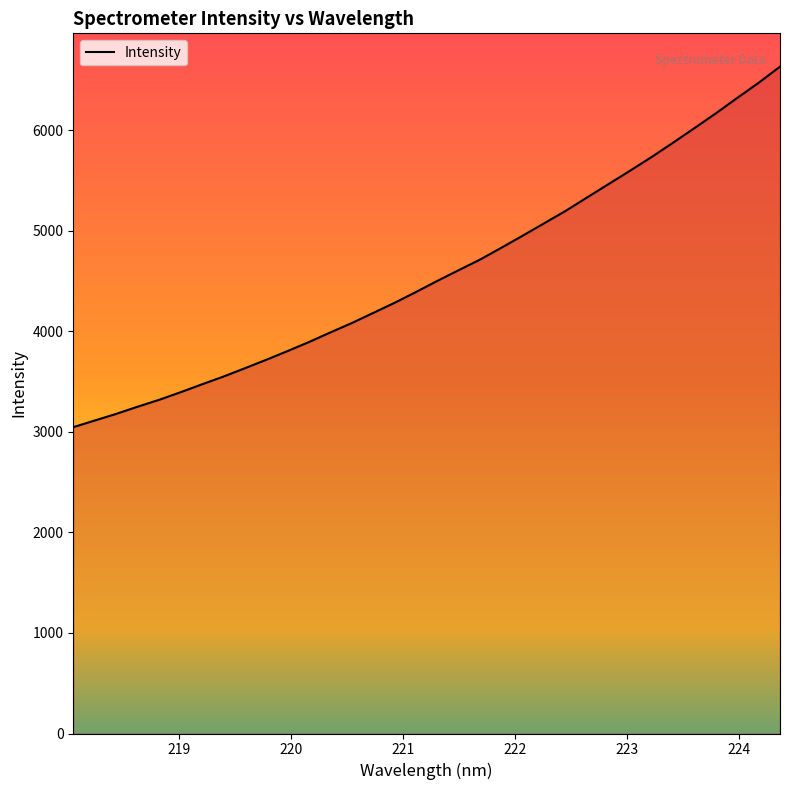

What is the difference between the maximum and minimum values?

3584.1